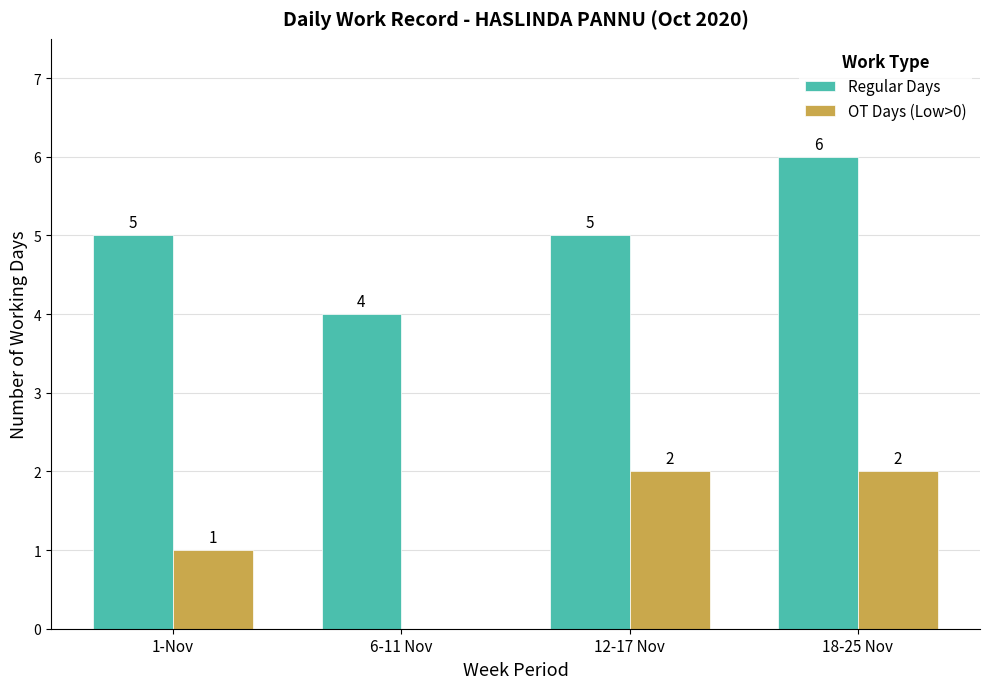

Which series has the largest total across all categories?

Regular Days